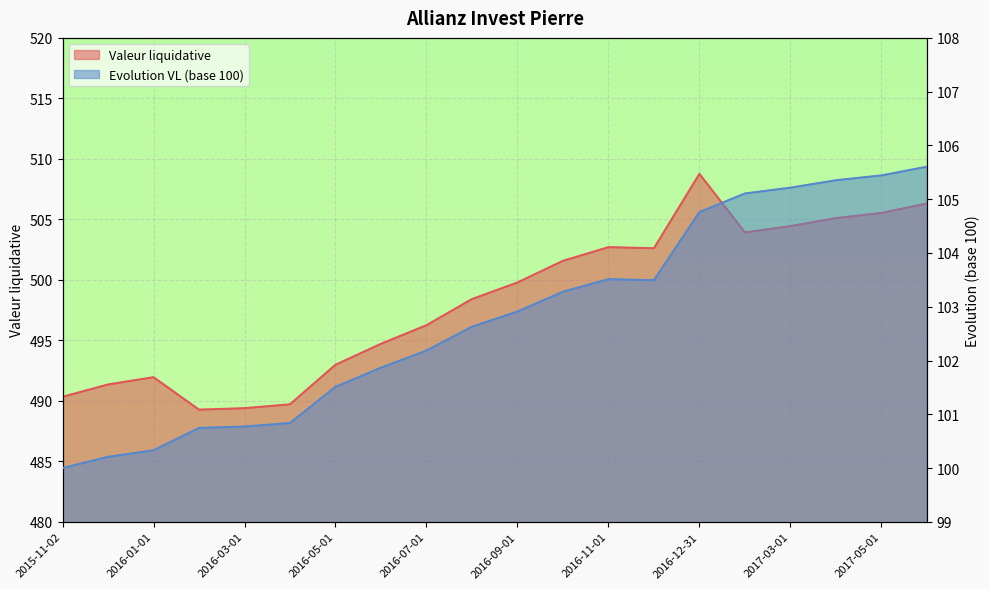

How many values in the Evolution VL (base 100) series exceed 102?

12